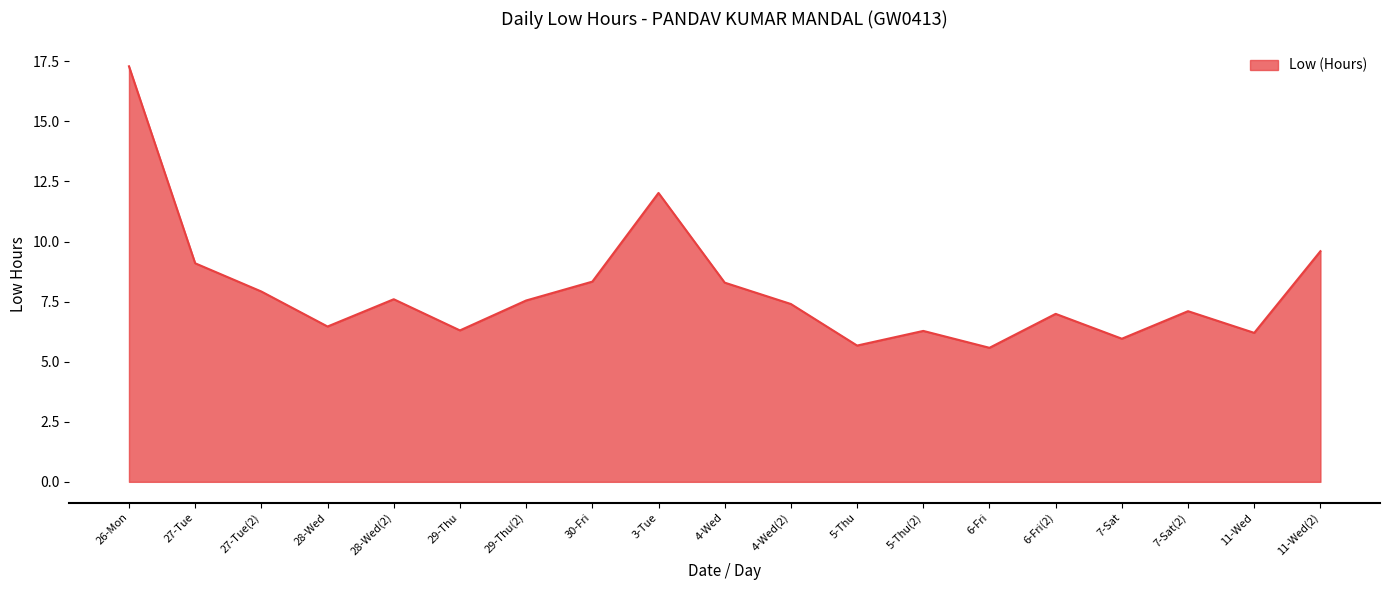

What is the minimum value shown in the chart?

5.6